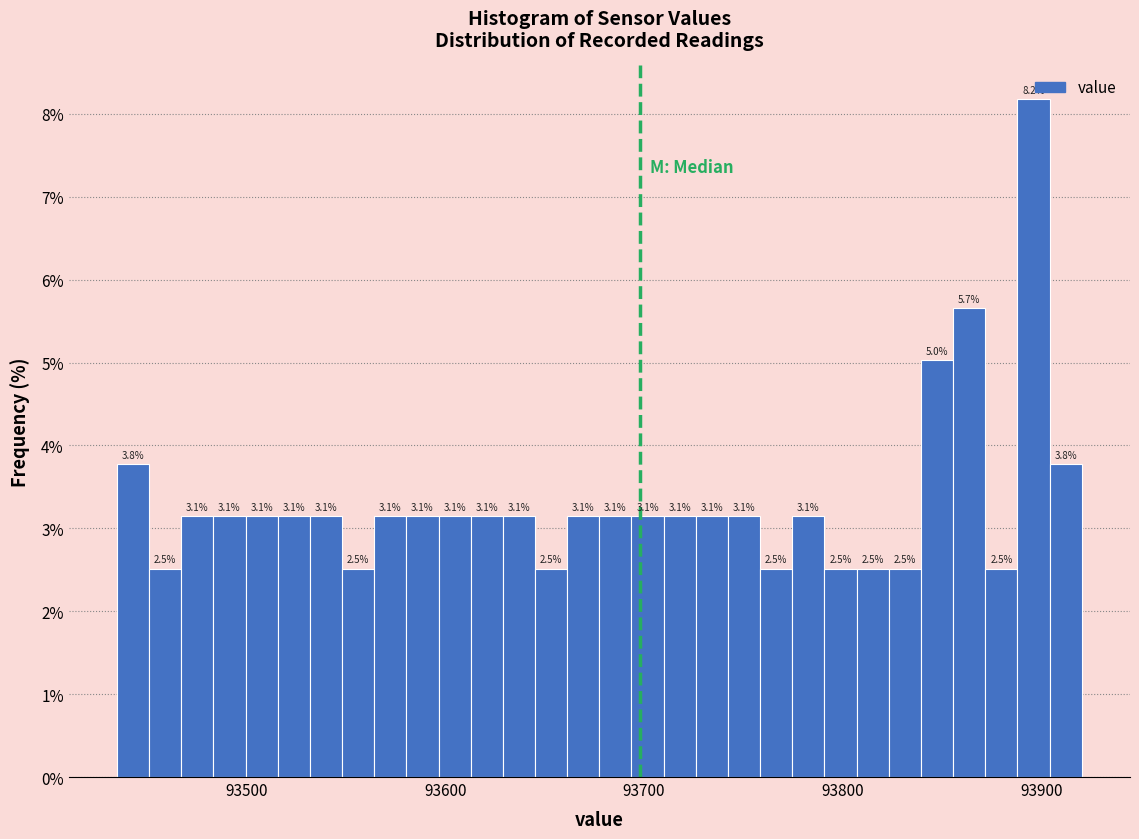

Read against the x-axis, roughly where is the centre of the tallest bar?

93900